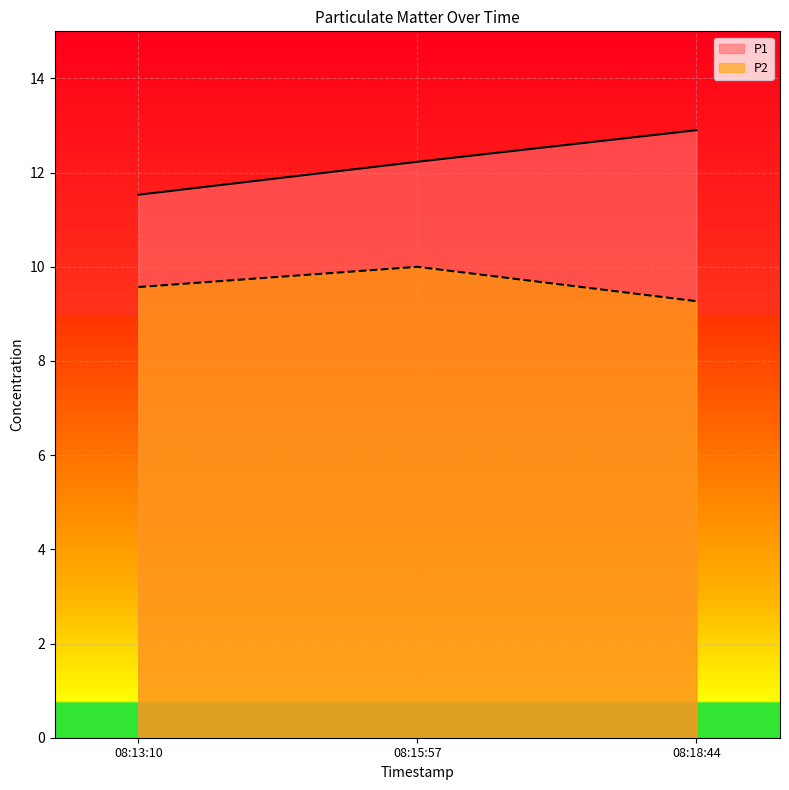

Which label corresponds to the smallest value in the chart?

08:18:44